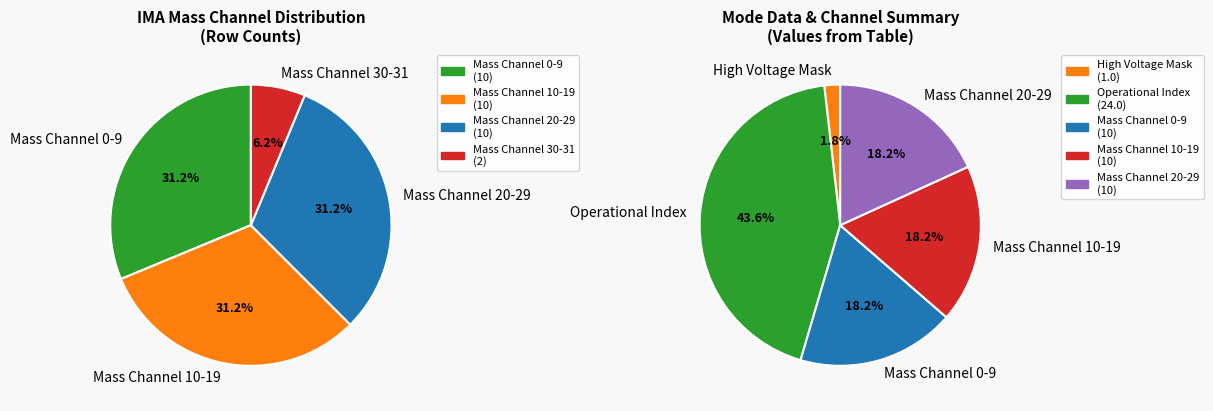

Is it true that Azimuth Sum Mode is 0% of the pie?

True